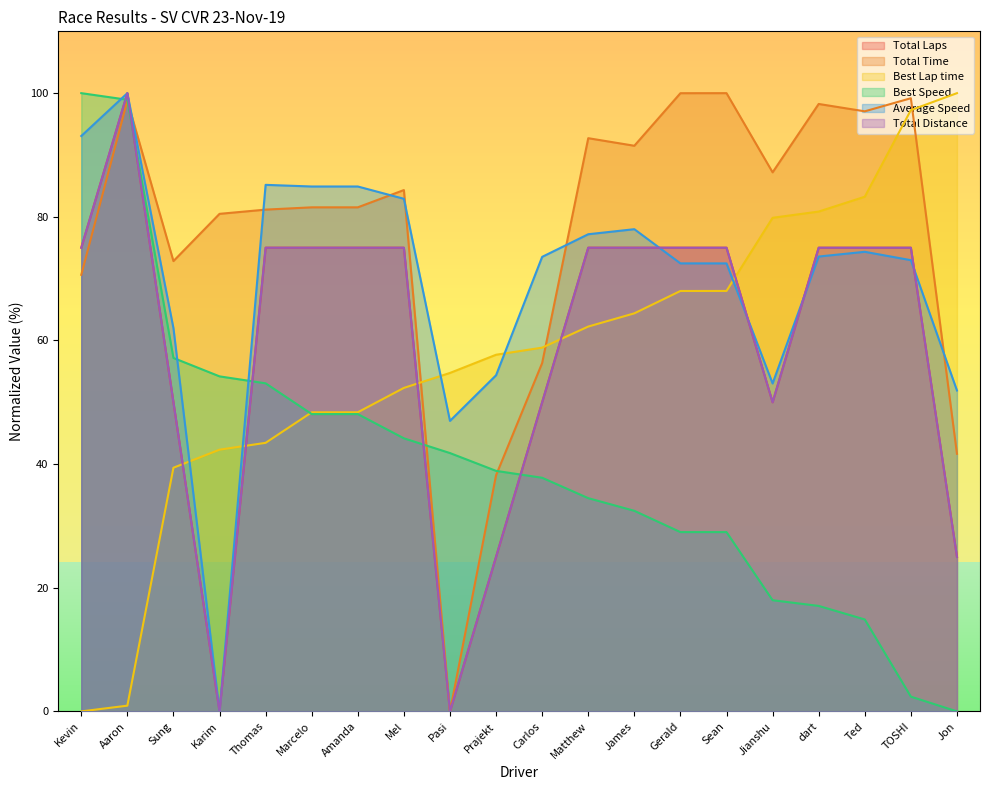

Where is the first local maximum for Total Laps?

Aaron